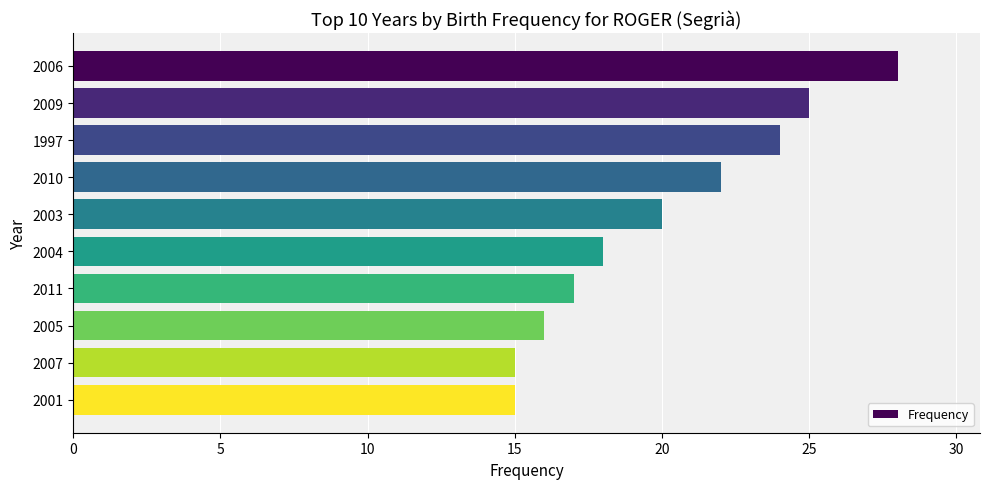

The value at 2011 is 17. True or false?

True